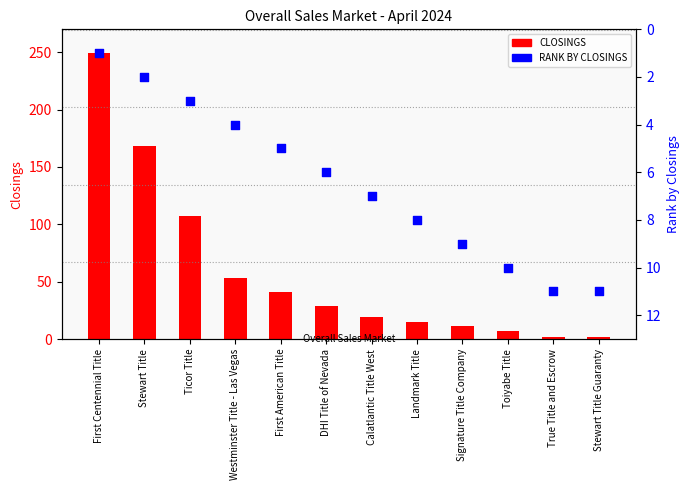

Is the value of RANK BY CLOSINGS at Westminster Title - Las Vegas greater than the value of CLOSINGS at First Centennial Title?

No